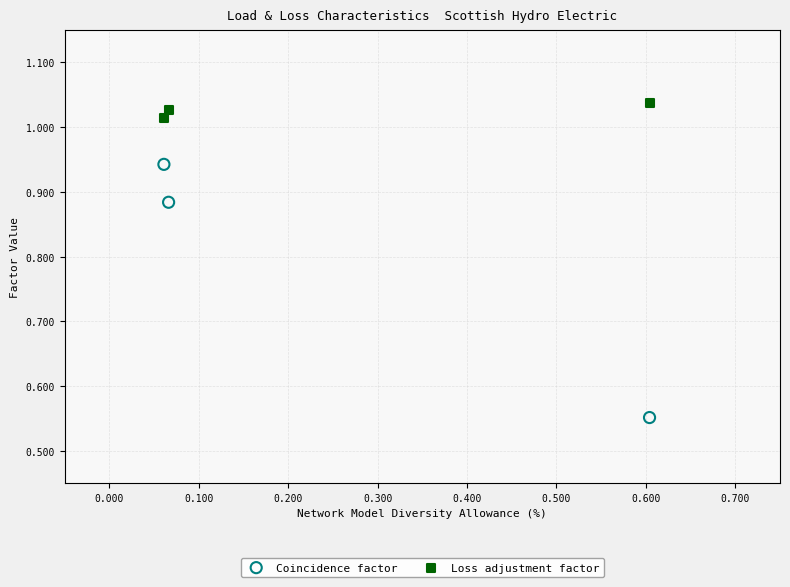

What are all the series names shown in the legend?

Coincidence factor, Loss adjustment factor